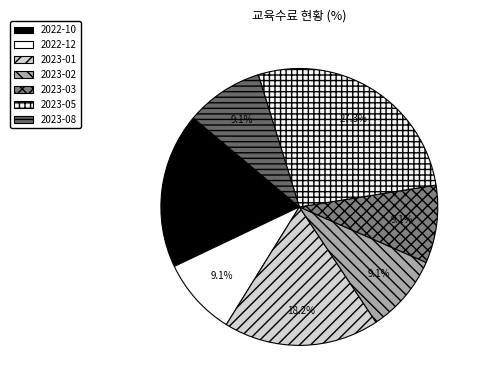

To the nearest percent, what is the difference between the largest and smallest slice percentages?

18%